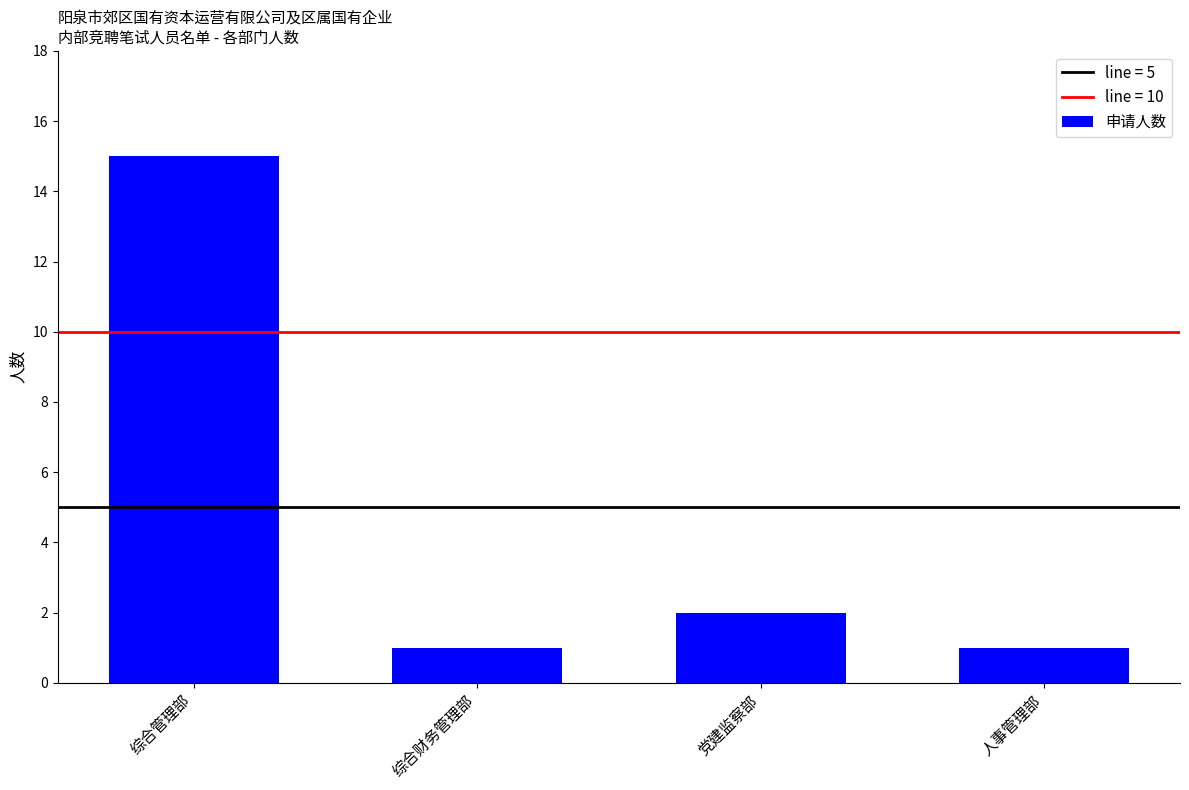

Reading left to right, what are all the values shown in this chart?

15	1	2	1